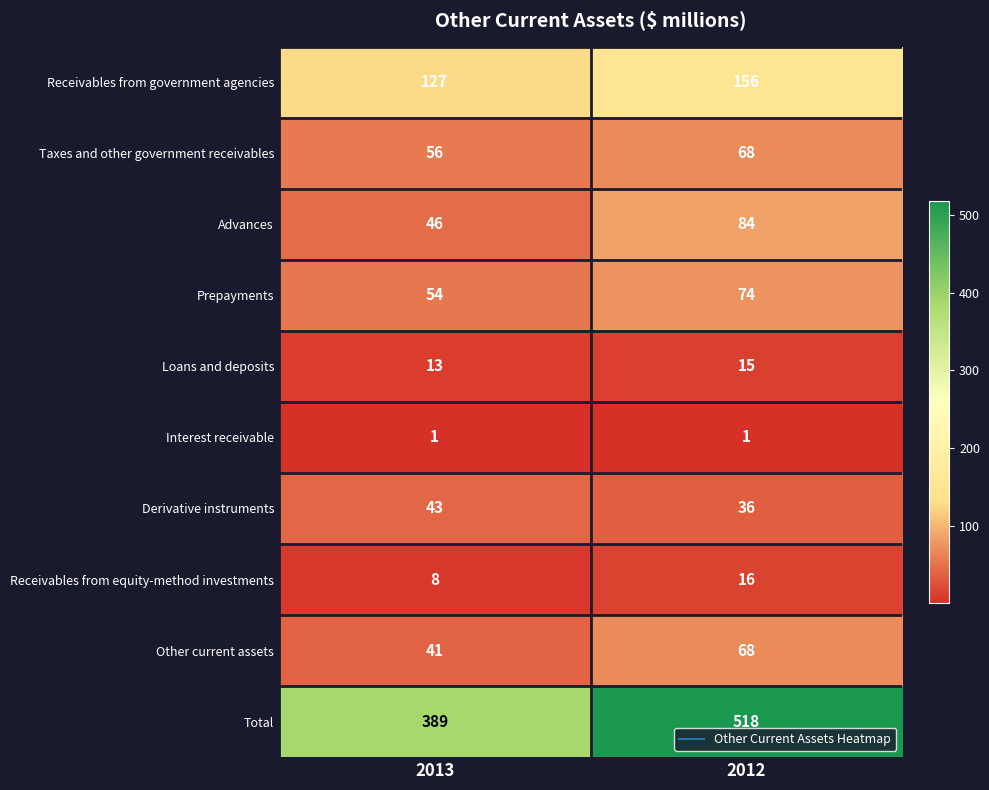

Is it true that Loans and deposits equals 13 at 2013?

True